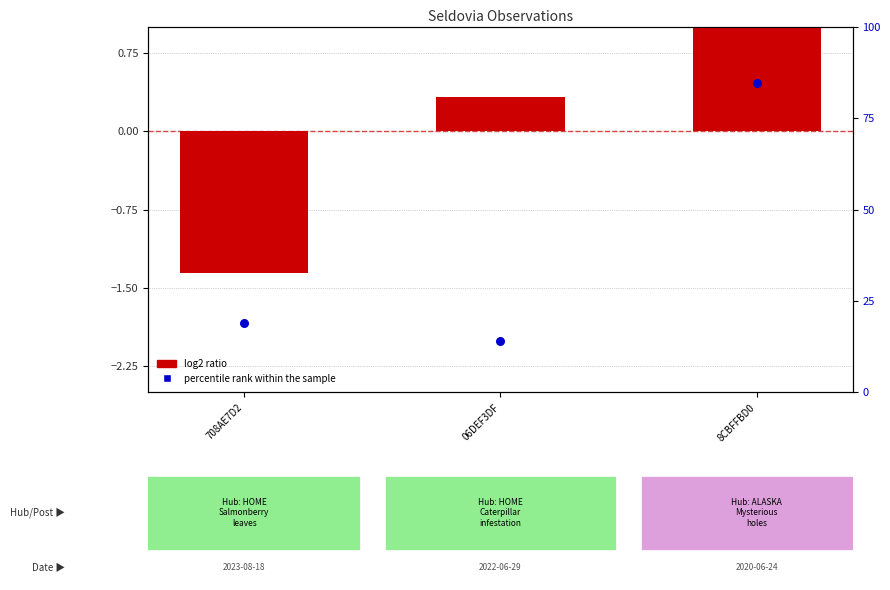

Which series reaches the maximum Y coordinate?

log2 ratio (lat normalized)